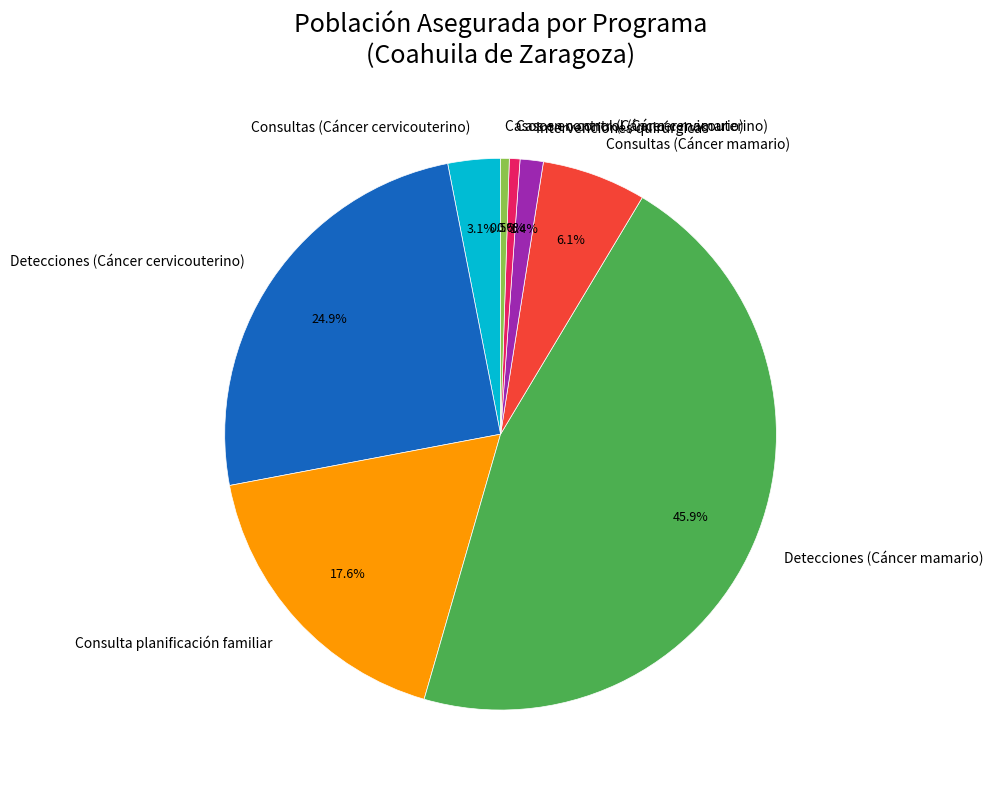

Which category has the biggest portion of the pie?

Detecciones (Cáncer mamario)